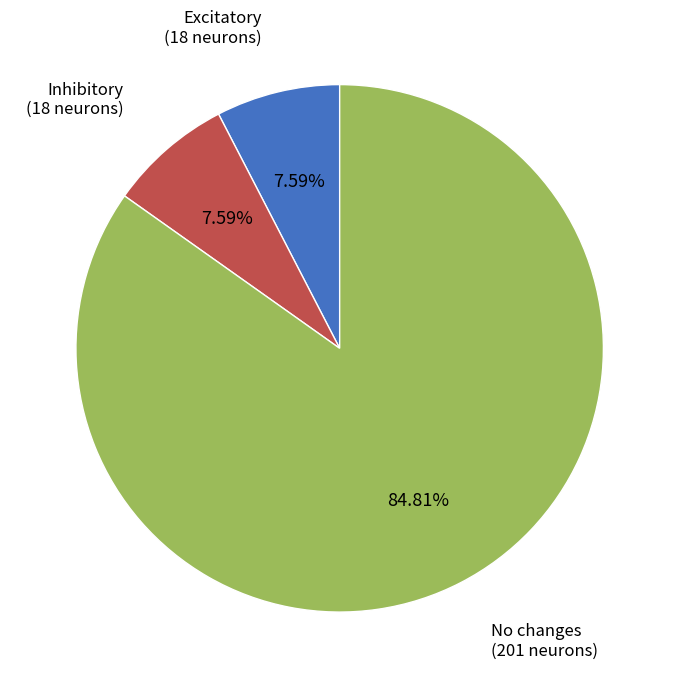

To the nearest percent, what is the difference between the Excitatory and No changes slice percentages?

77%